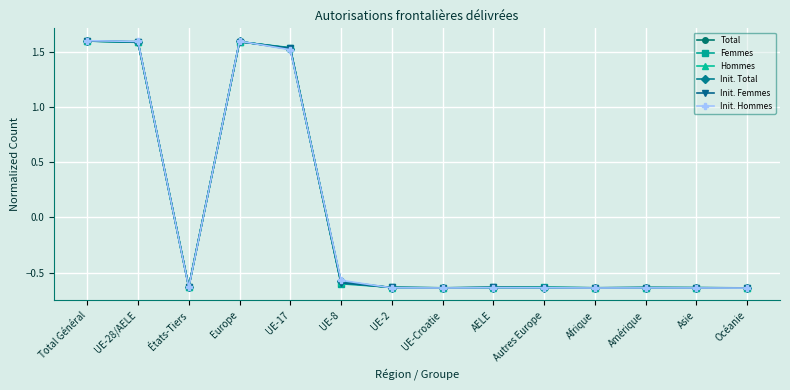

The Femmes series shows -0.6 at UE-8. True or false?

True